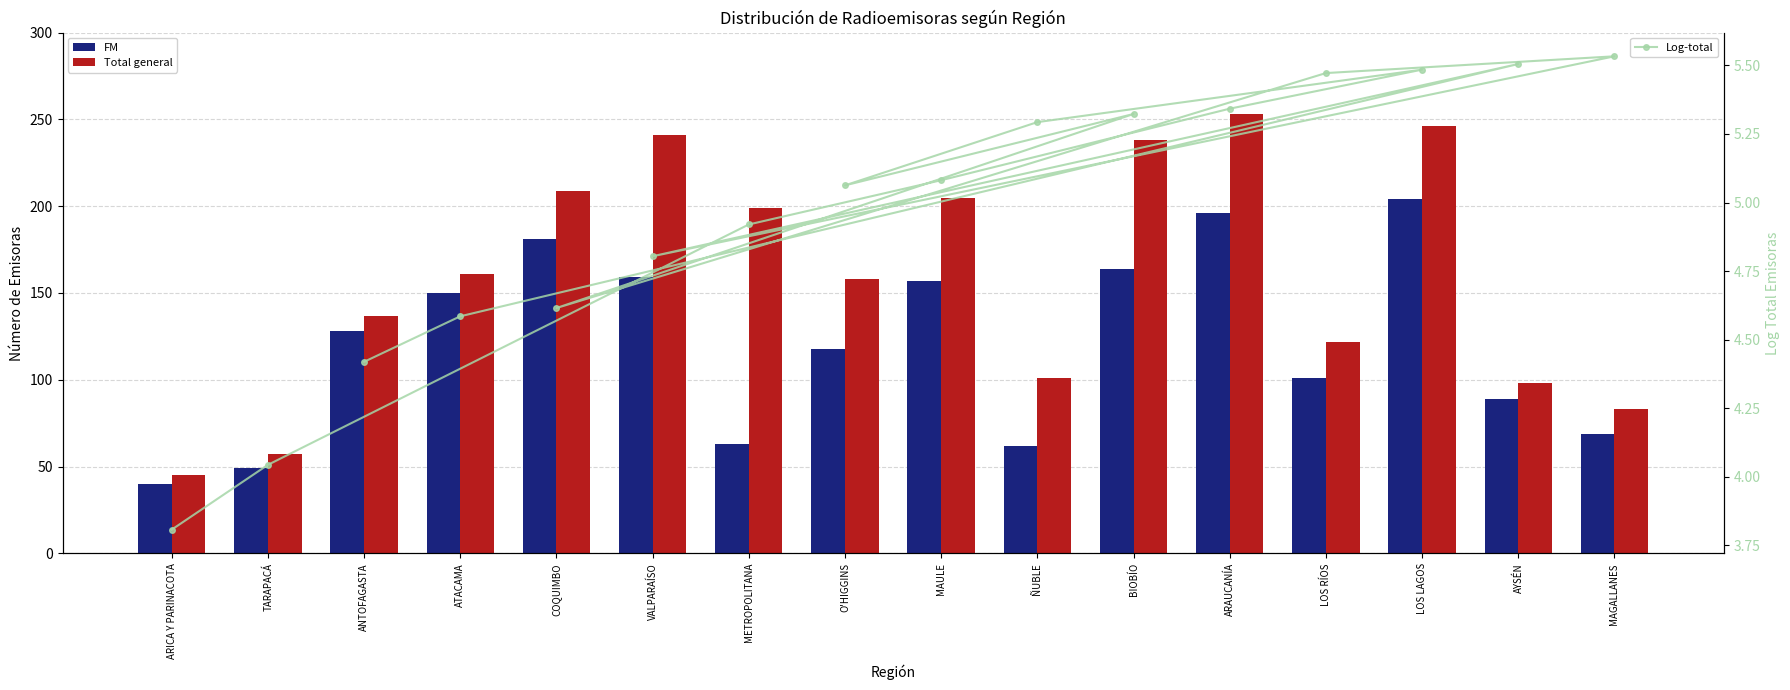

What is the sum of all Log-total values?

79.3